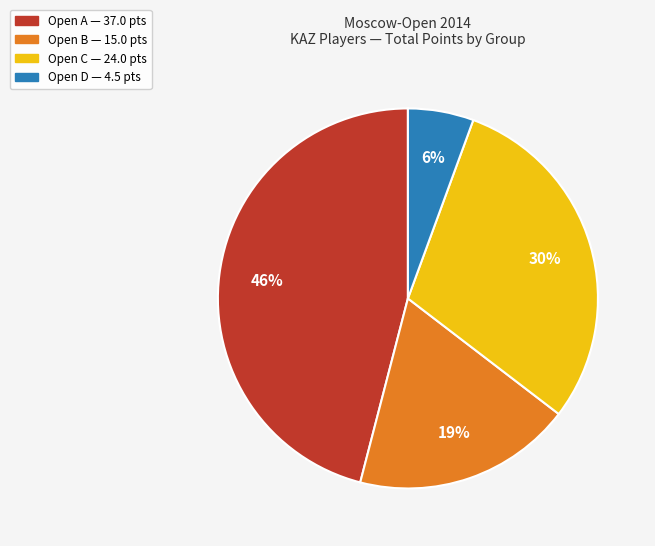

Approximately how many times larger is the value at Open D compared to Open B?

0.3